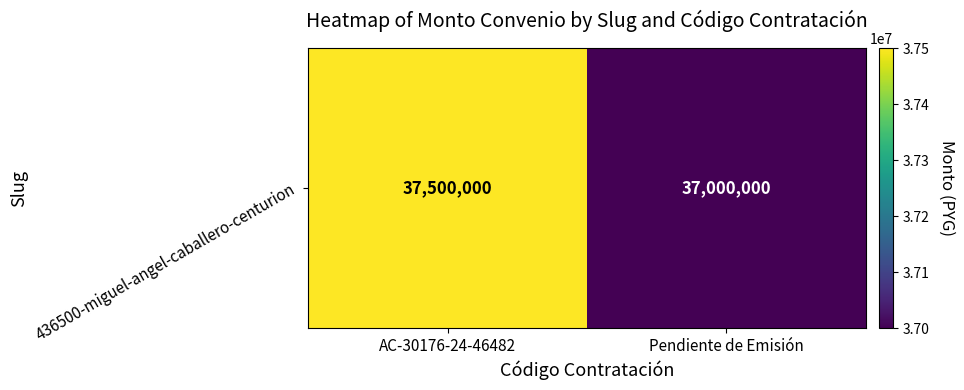

What is the change in value from AC-30176-24-46482 to Pendiente de Emisión?

-500000